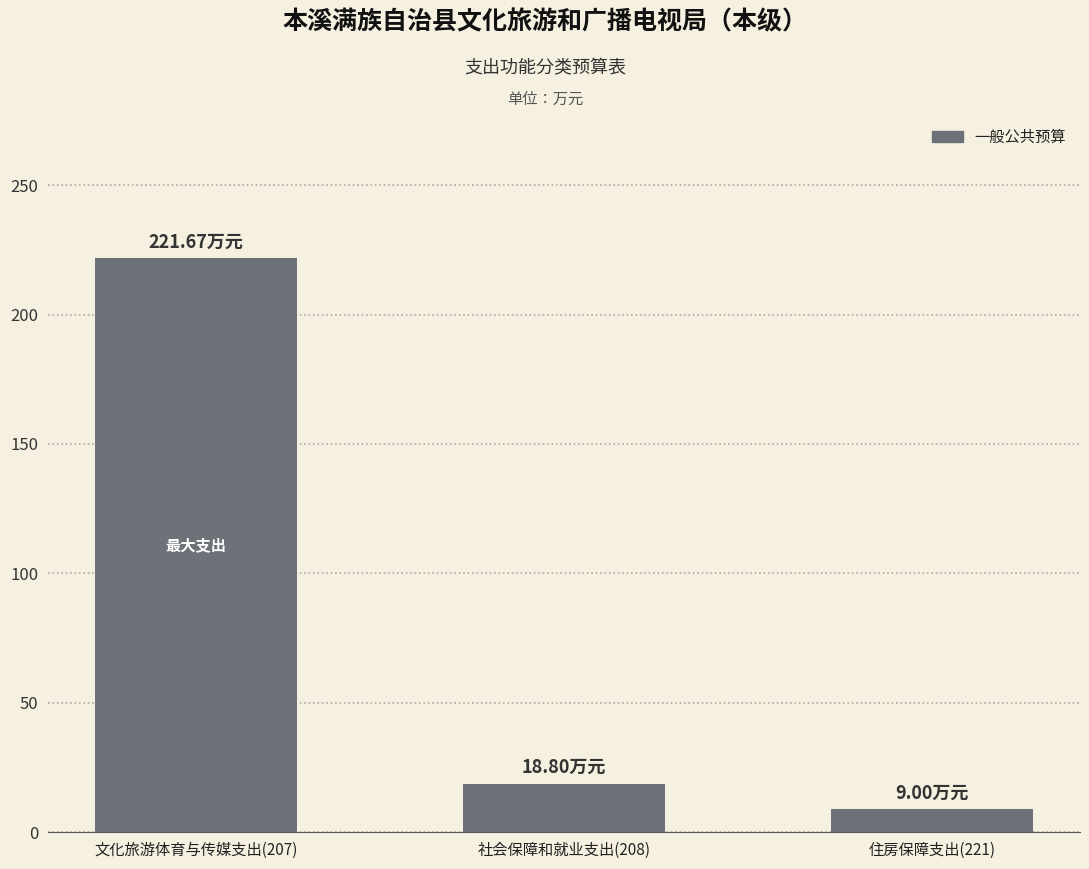

Rank the categories by value from highest to lowest.

文化旅游体育与传媒支出(207), 社会保障和就业支出(208), 住房保障支出(221)